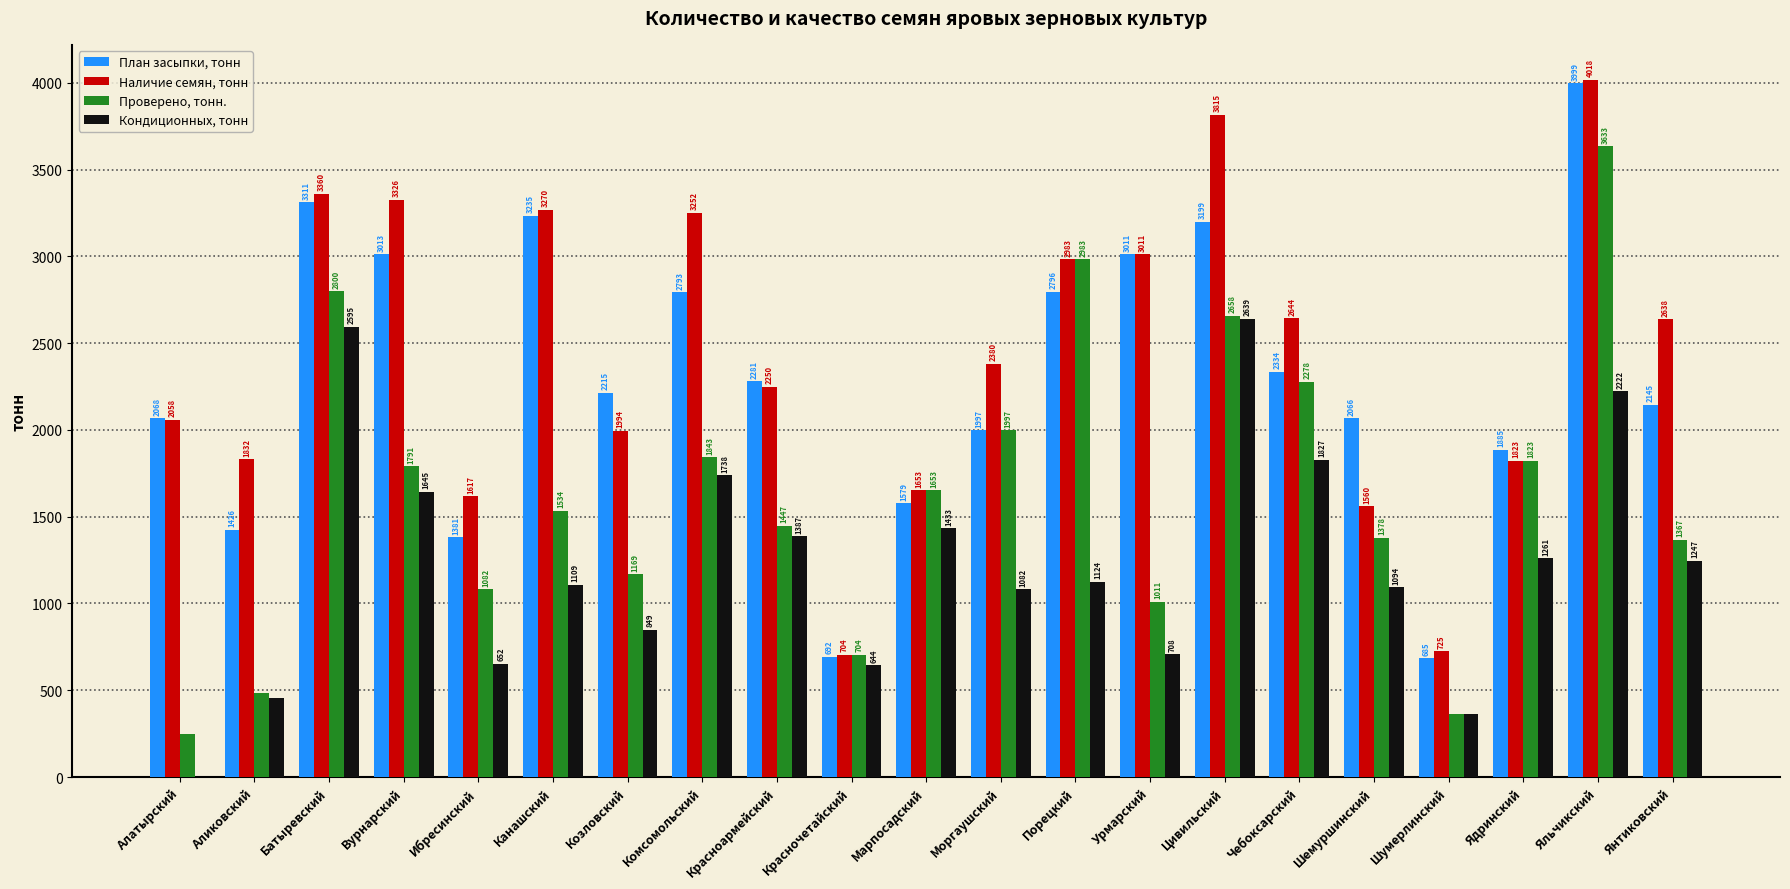

Between Красночетайский and Моргаушский, which series saw the biggest shift?

Наличие семян, тонн